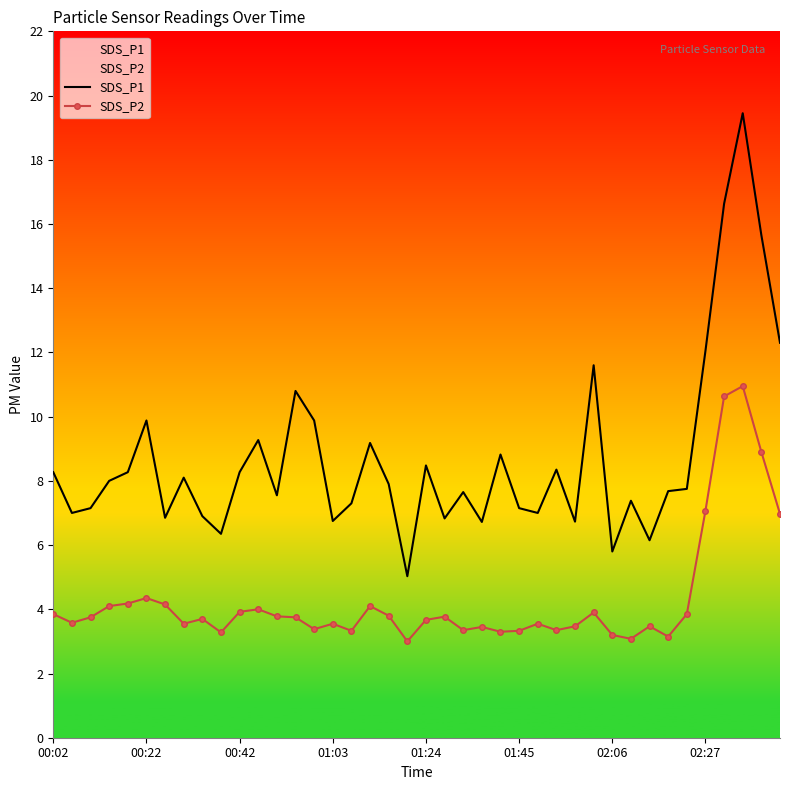

Which series has the largest total across all categories?

SDS_P1